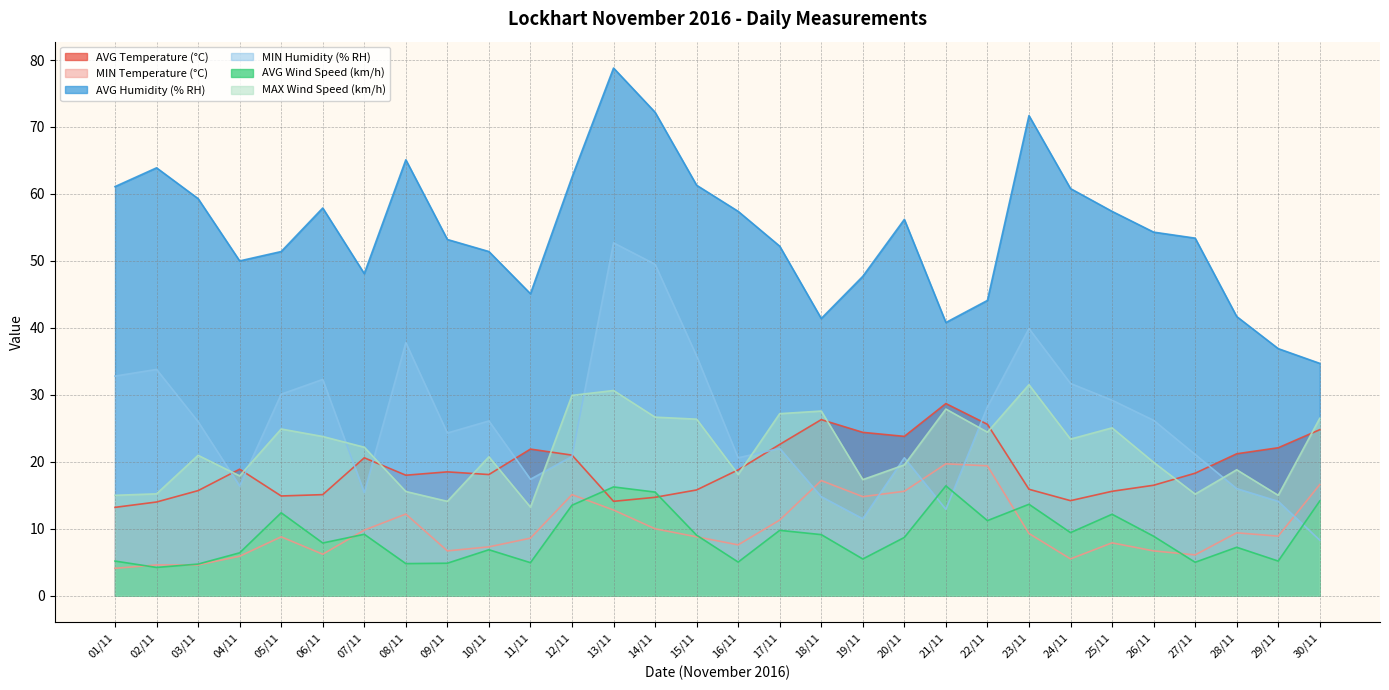

Which series has the largest range (max minus min)?

MIN Humidity (% RH)